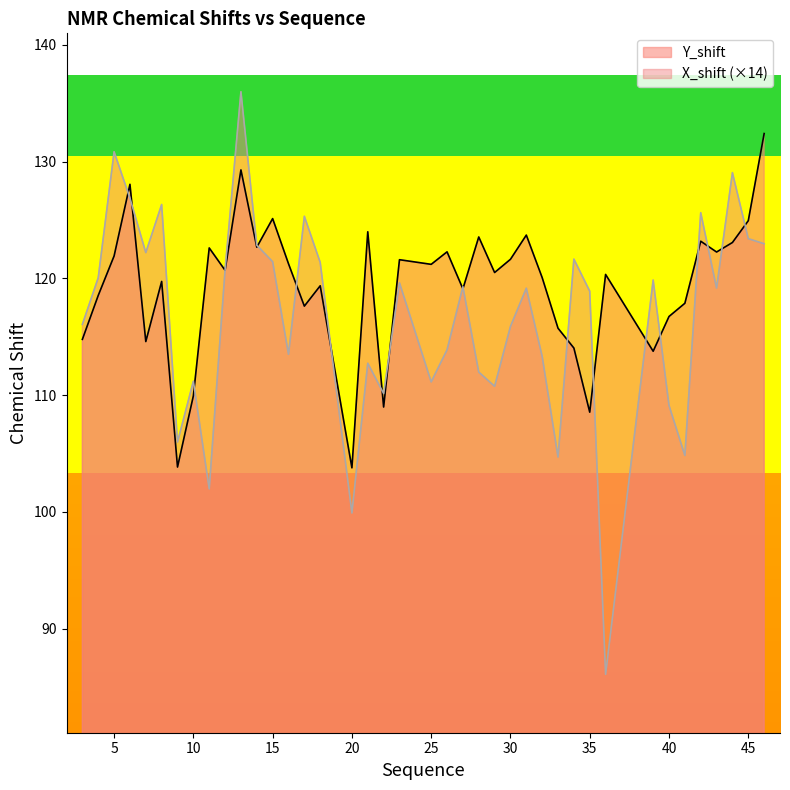

What is the value of the Y_shift point at the 25th from the left?

120.5